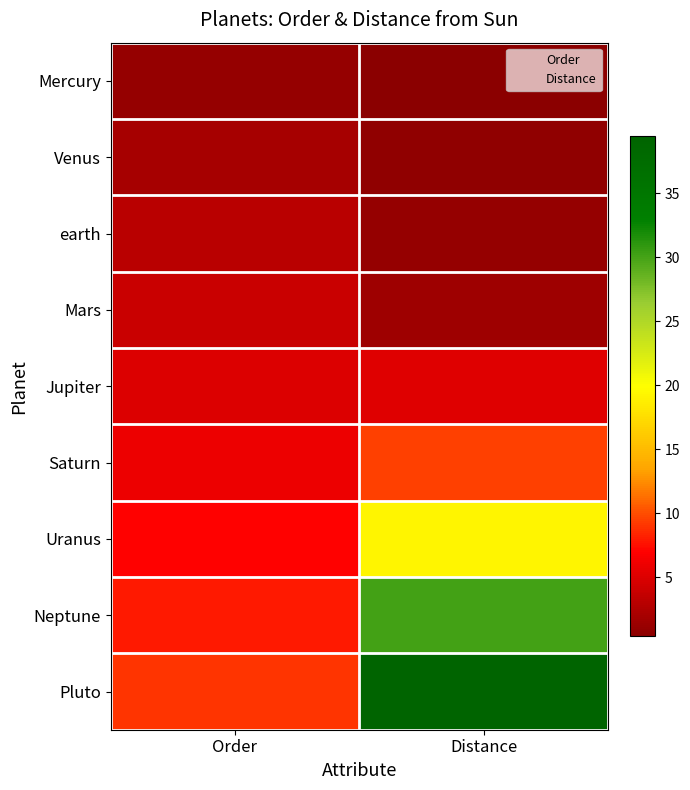

Which series has the widest spread of values?

Pluto